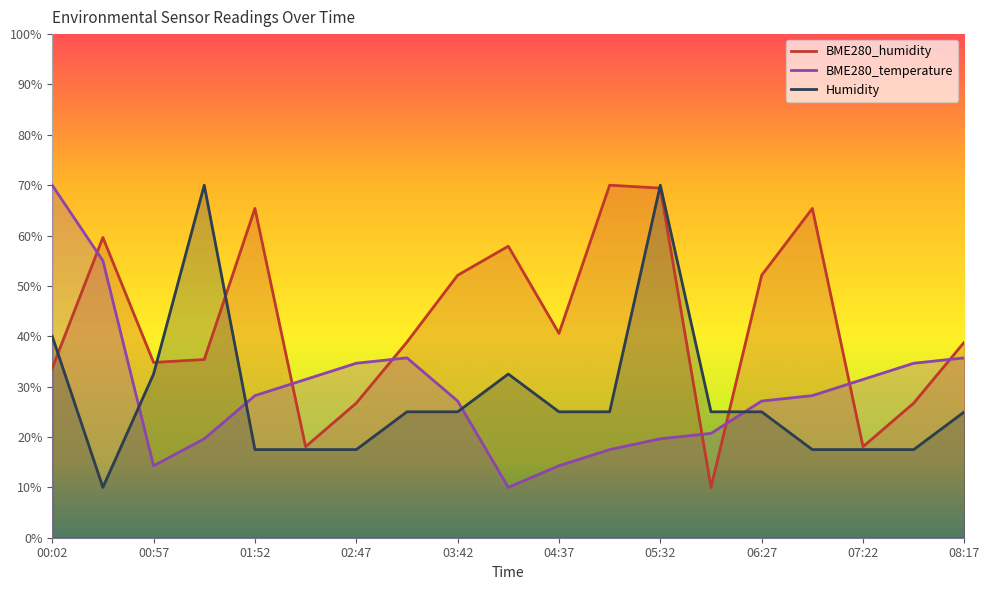

Is it true that BME280_temperature equals 35.7 at 08:17?

True